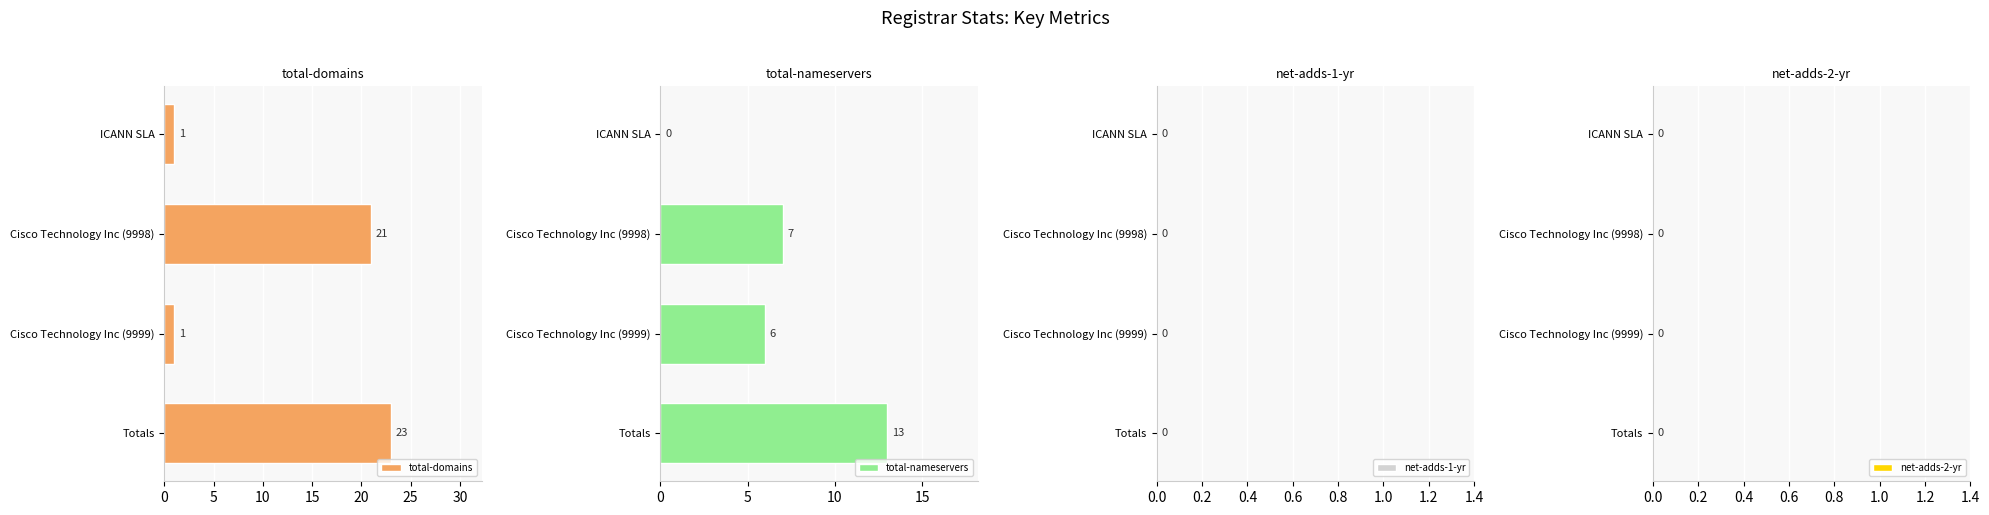

What is the sum of all total-domains values?

46